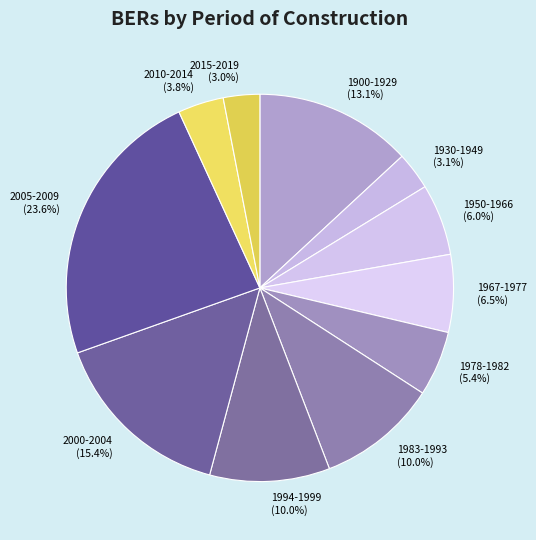

What percentage is the 1994-1999 slice, to the nearest percent?

10%